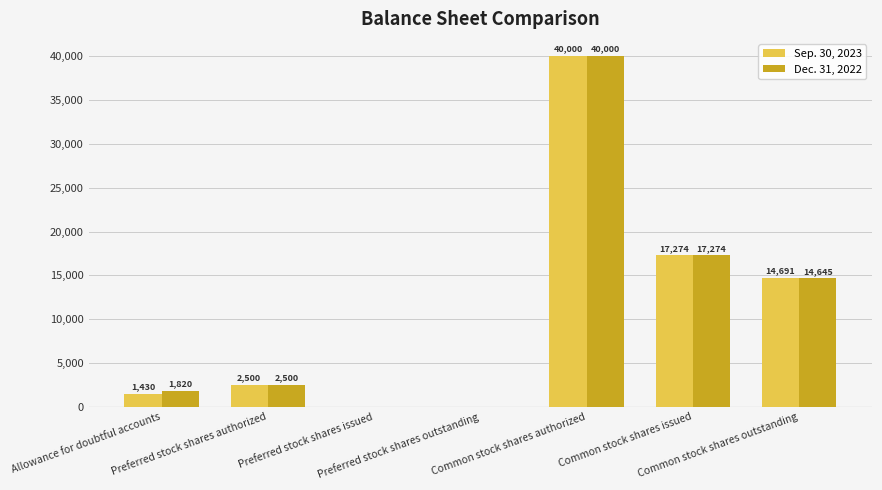

At which label is Sep. 30, 2023 closest to 20000?

Common stock shares issued